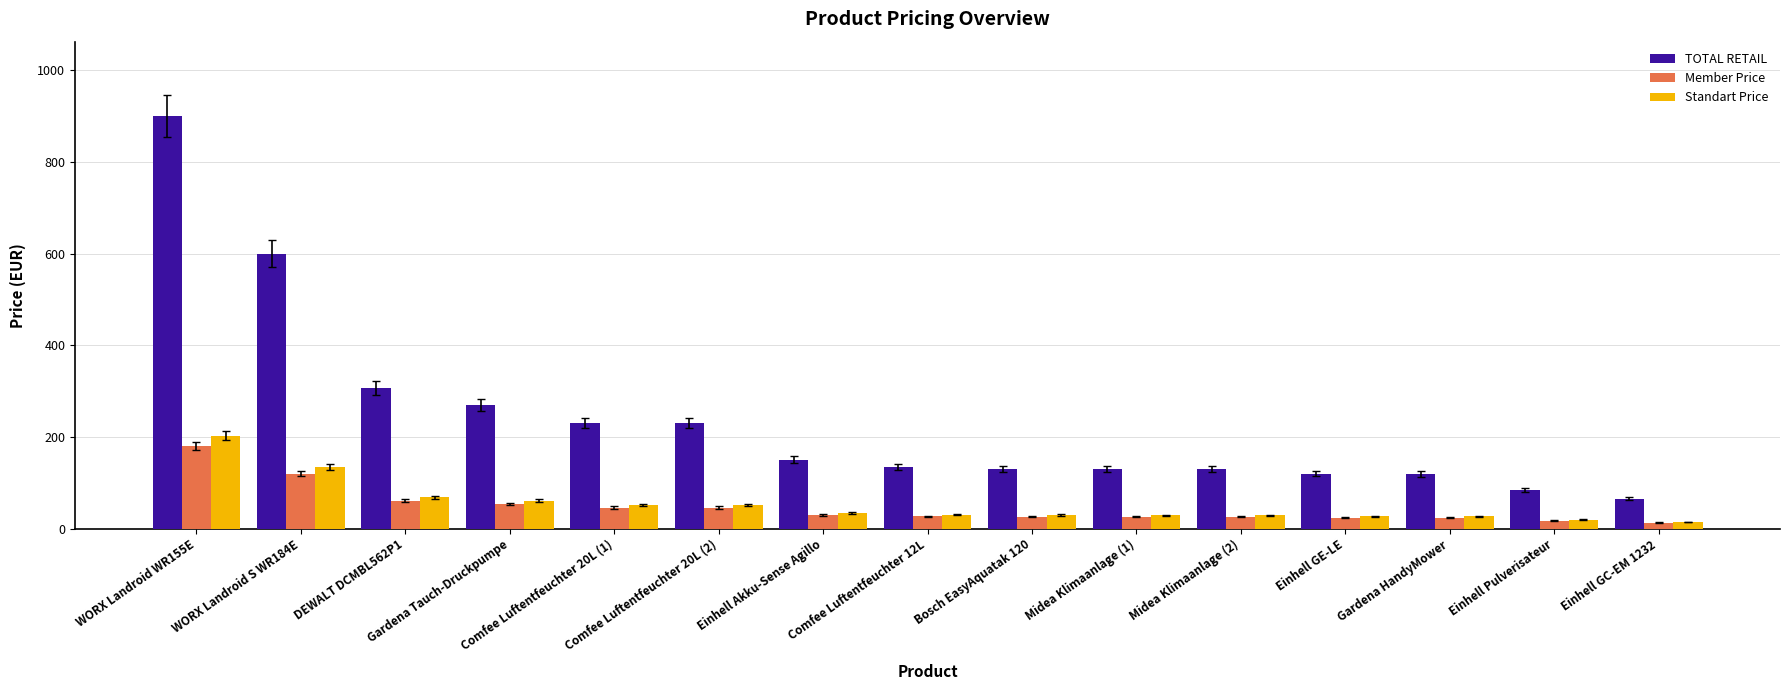

What is the sum of all TOTAL RETAIL values?

3598.9